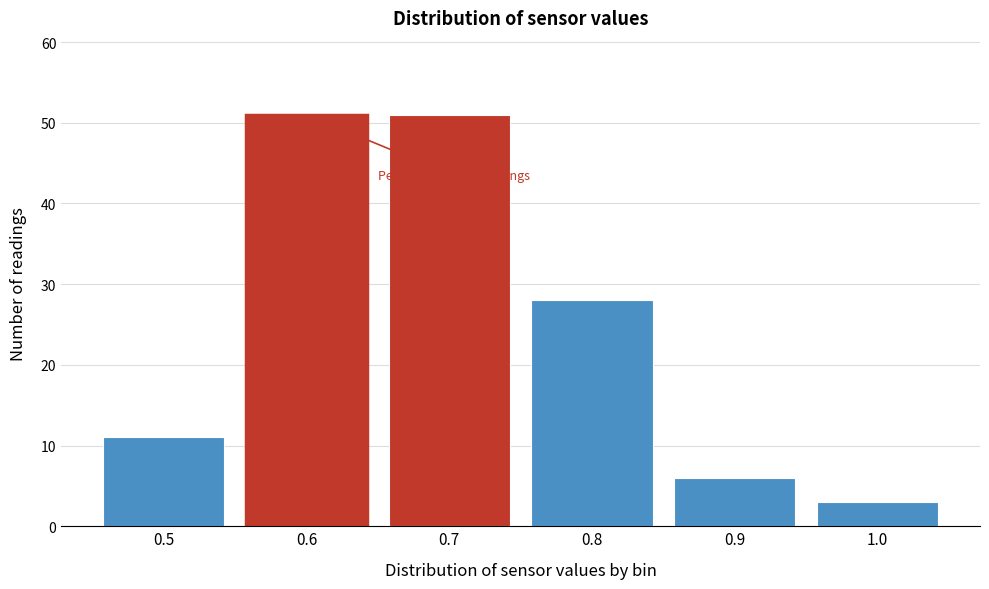

Reading right to left, what are all the values shown in this chart?

3	6	28	51	51	11